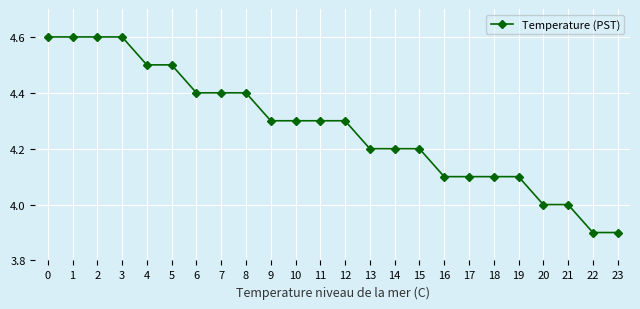

Reading right to left, list all the values displayed in this chart.

3.9	3.9	4.0	4.0	4.1	4.1	4.1	4.1	4.2	4.2	4.2	4.3	4.3	4.3	4.3	4.4	4.4	4.4	4.5	4.5	4.6	4.6	4.6	4.6